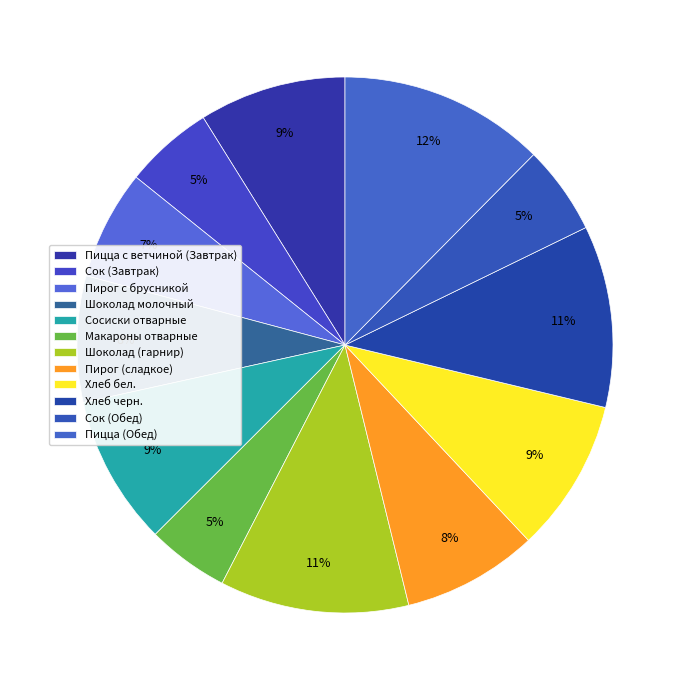

Rank the categories by value from highest to lowest.

Пицца (Обед), Шоколад (гарнир), Хлеб черн., Хлеб бел., Сосиски отварные, Пицца с ветчиной (Завтрак), Пирог (сладкое), Шоколад молочный, Пирог с брусникой, Сок (Завтрак), Сок (Обед), Макароны отварные